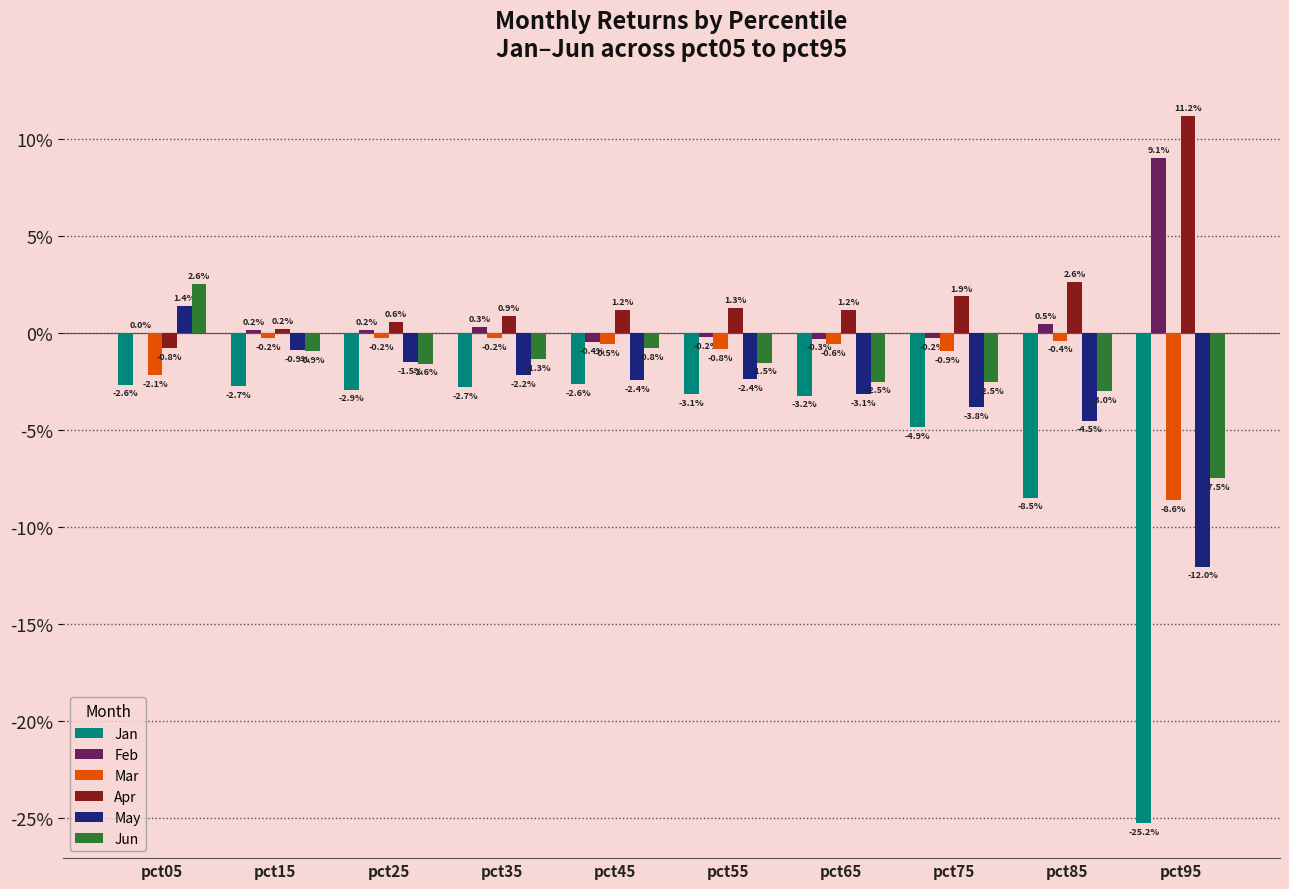

Which series has the largest total across all categories?

Apr